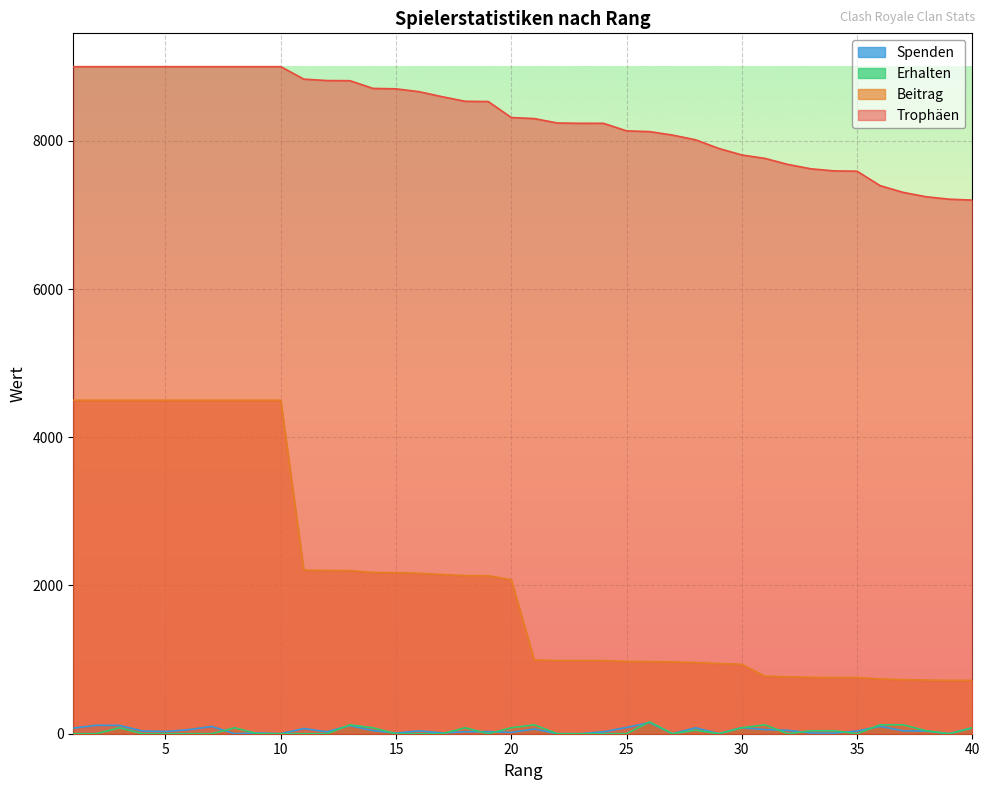

How many lines are shown in the chart?

4